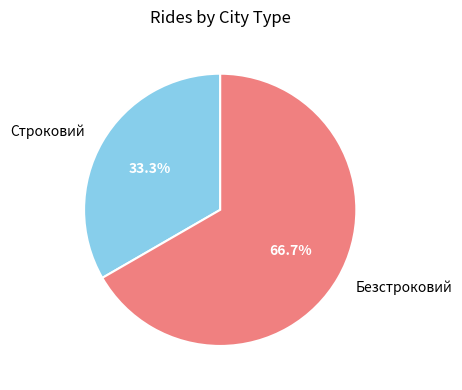

Is it true that Безстроковий is 67% of the pie?

True